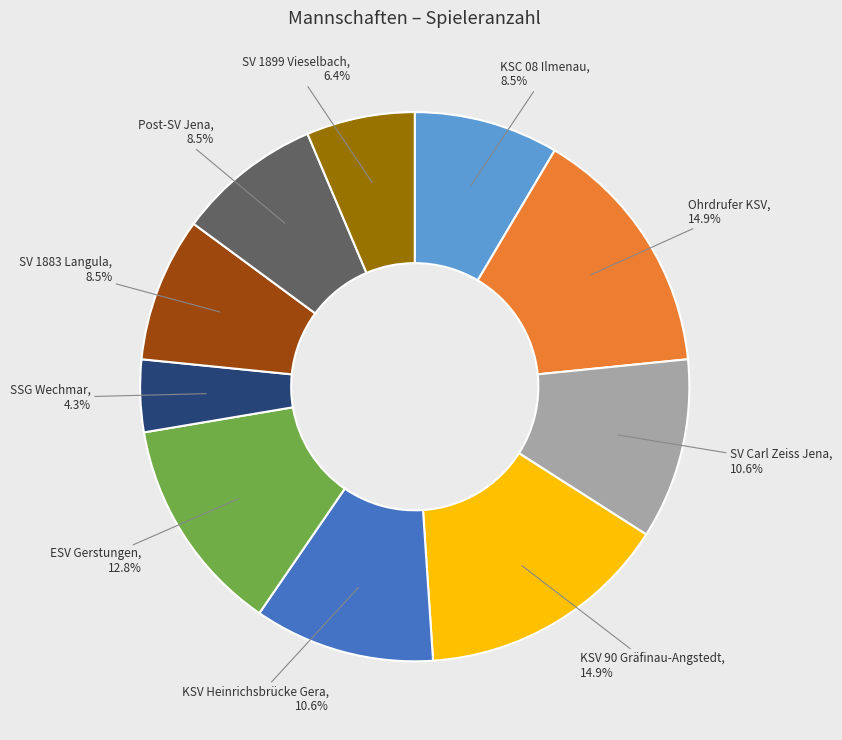

Is there any slice that represents more than half of the pie?

No